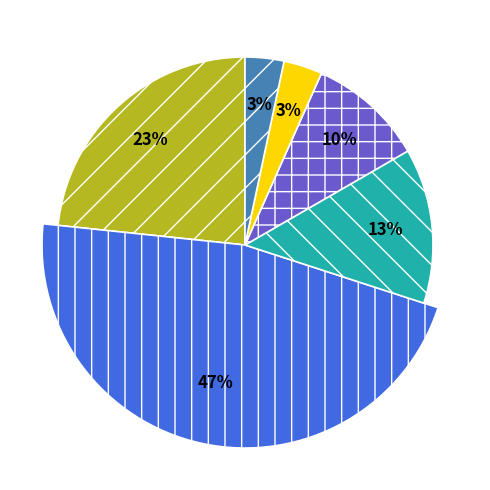

Rank the categories by value from highest to lowest.

岳阳市, 衡阳市, 常德市, 益阳市, 永州市, 娄底市